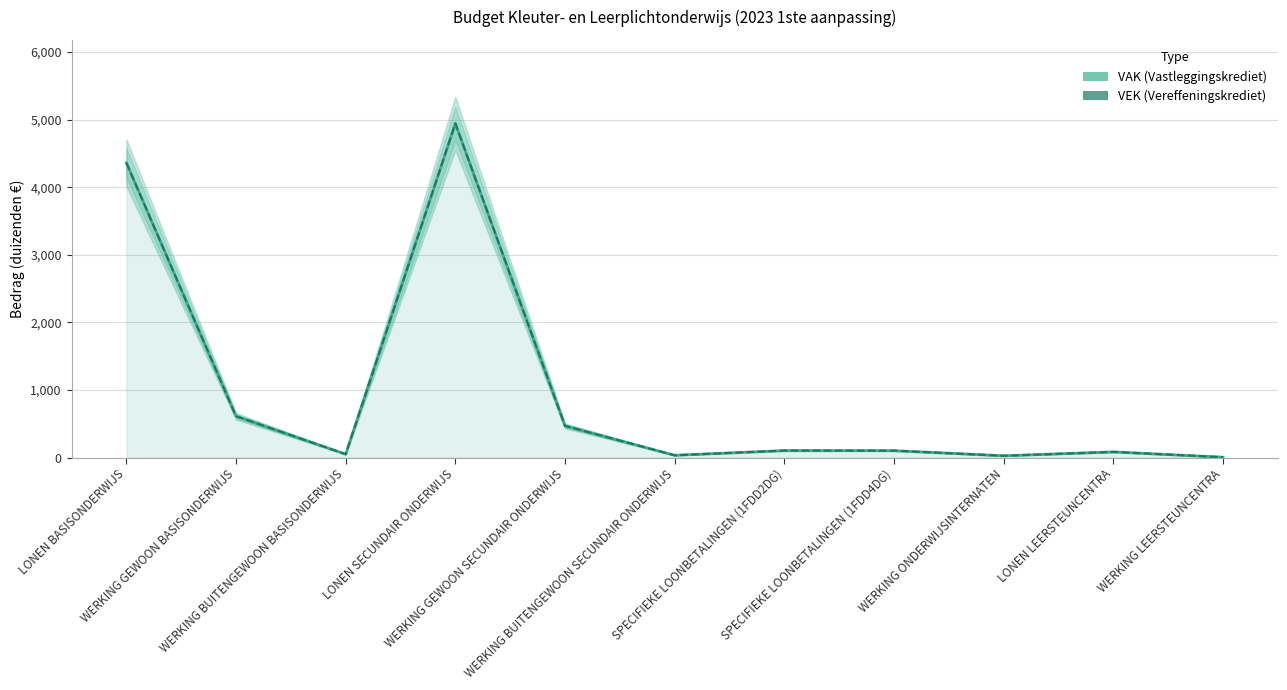

What is the difference between the VAK values at WERKING GEWOON SECUNDAIR ONDERWIJS and WERKING ONDERWIJSINTERNATEN?

442.6